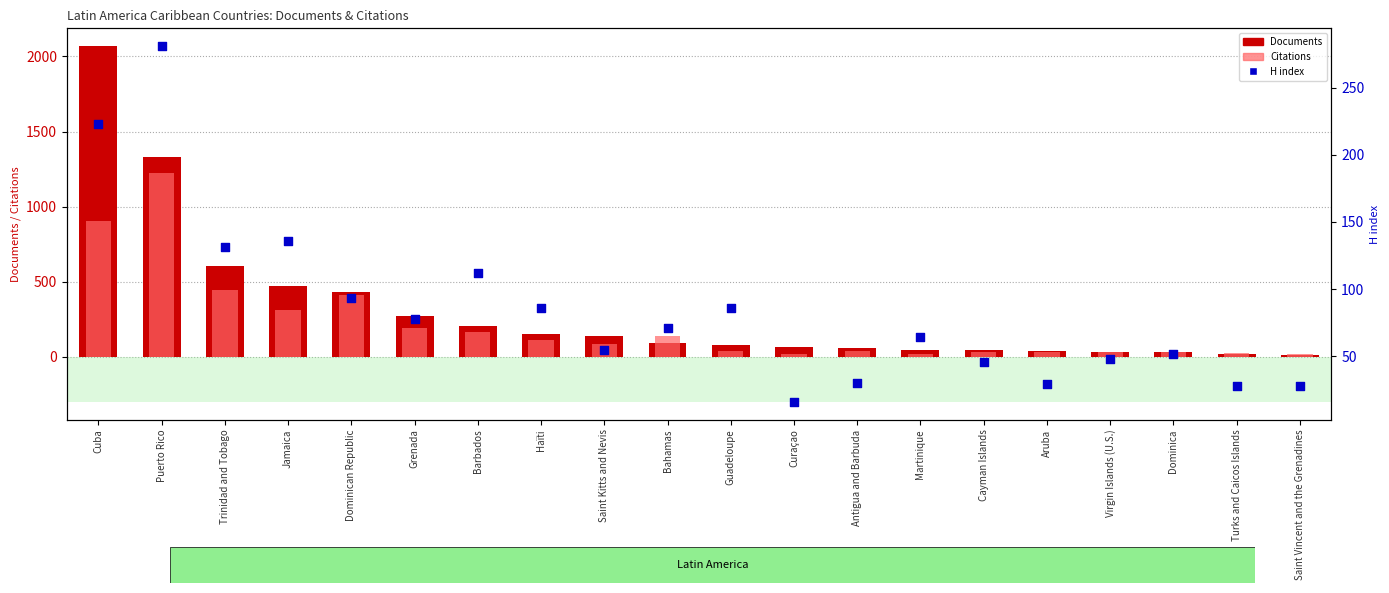

What are all the series names shown in the legend?

Documents, Citations, H index